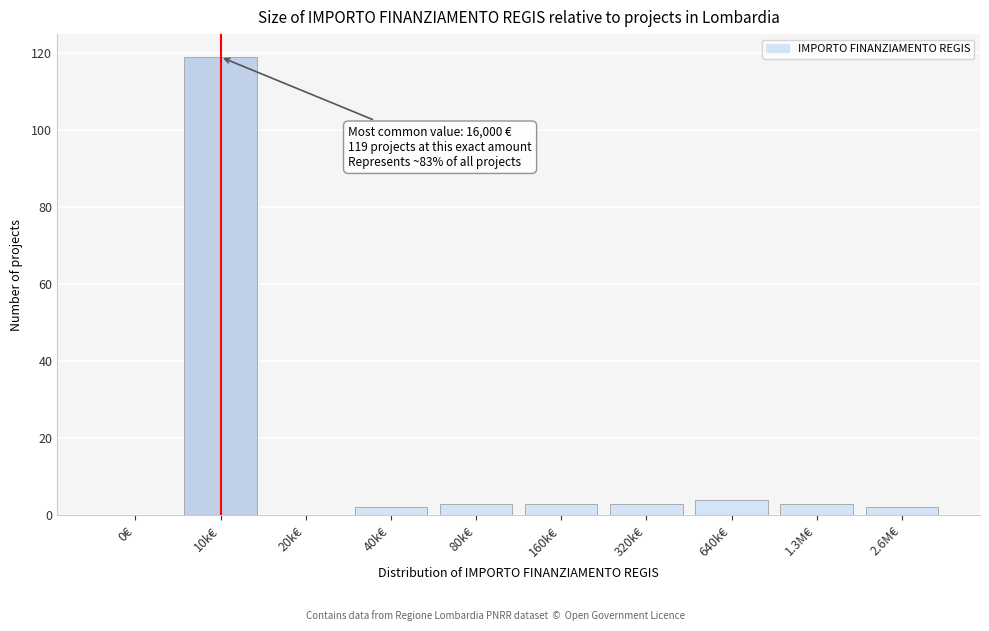

Reading left to right, what are all the values shown in this chart?

0€=0	10k€=119	20k€=0	40k€=2	80k€=3	160k€=3	320k€=3	640k€=4	1.3M€=3	2.6M€=2